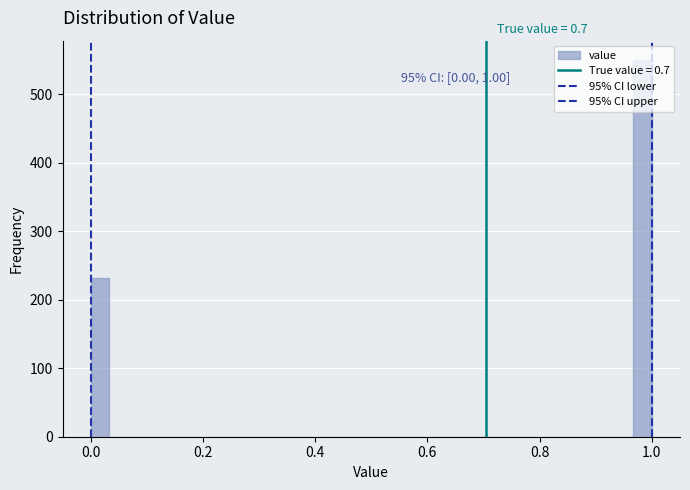

Around what value on the x-axis is the tallest bar? Give the approximate position of its centre, as read against the axis.

0.98